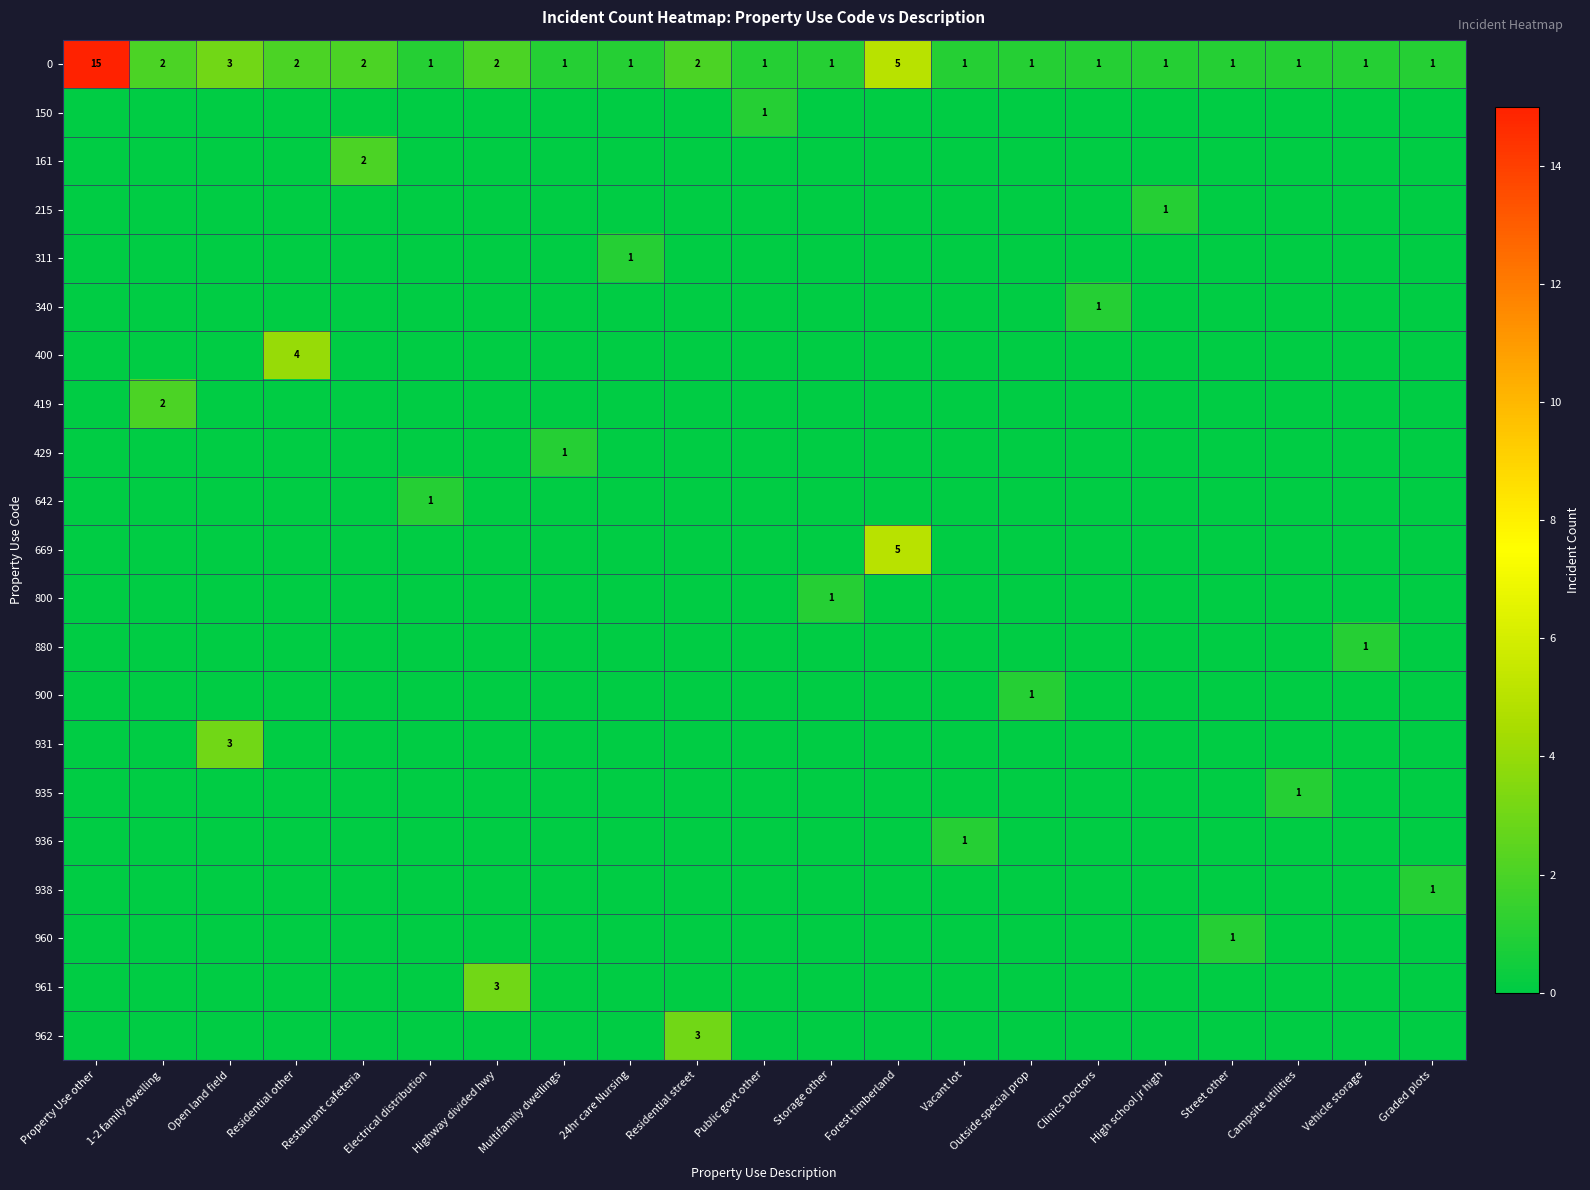

Is it true that 935 equals 1 at Campsite utilities?

True